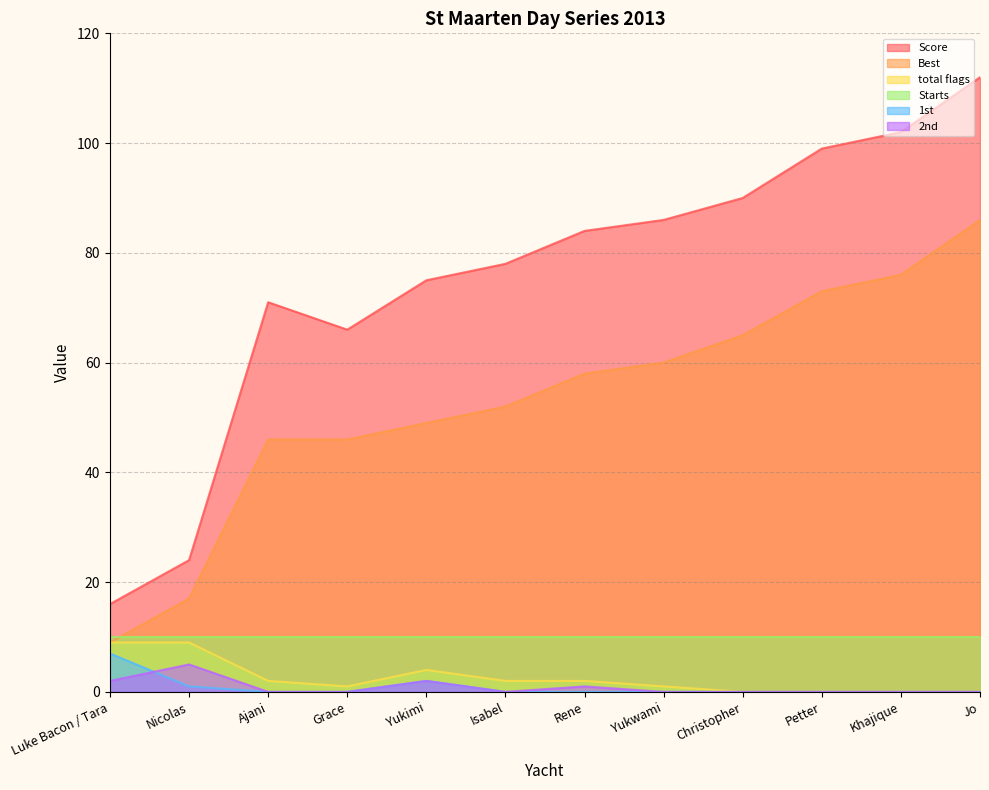

Is it true that Score equals 78 at Isabel?

True